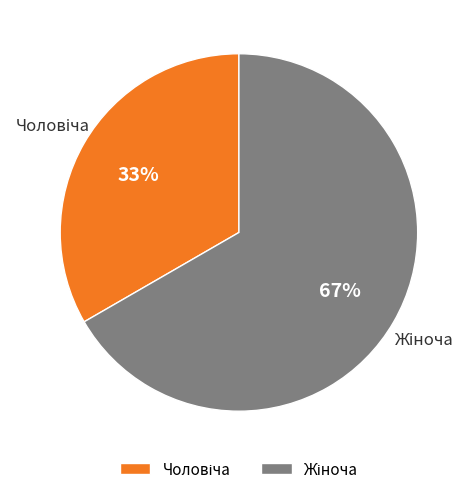

Is there any slice that represents more than half of the pie?

Yes